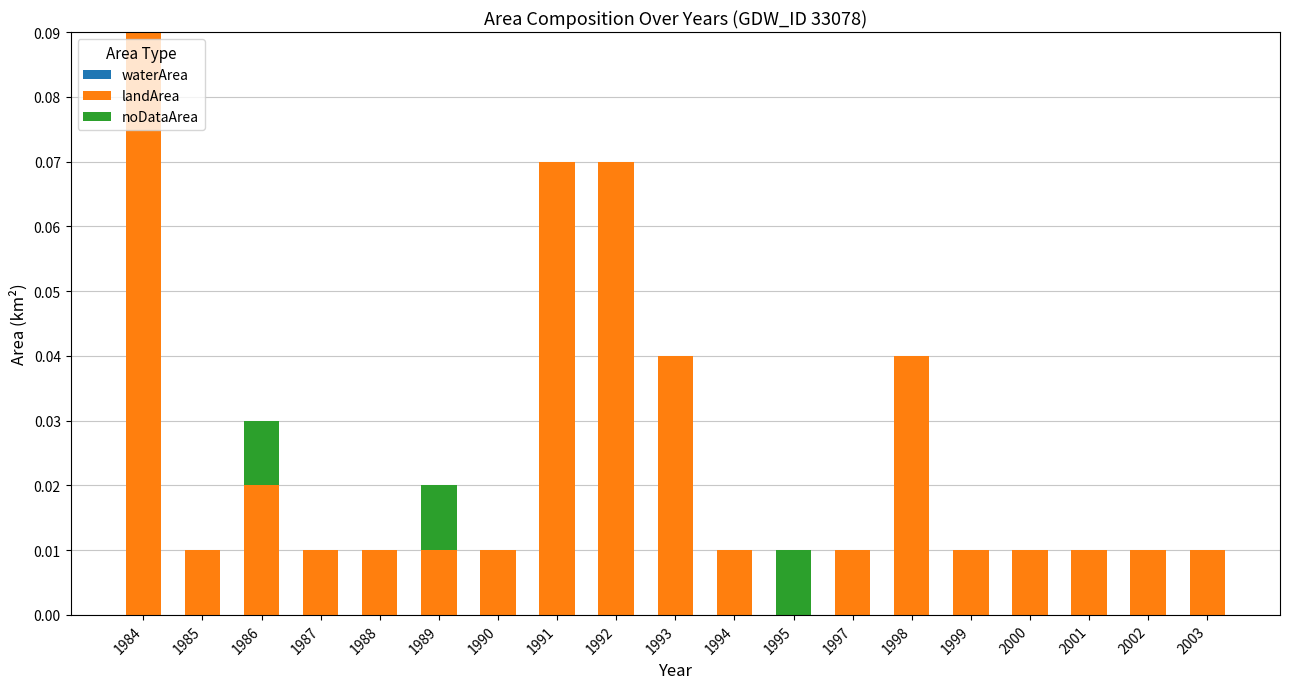

At which category is the sum across all series the highest?

1984